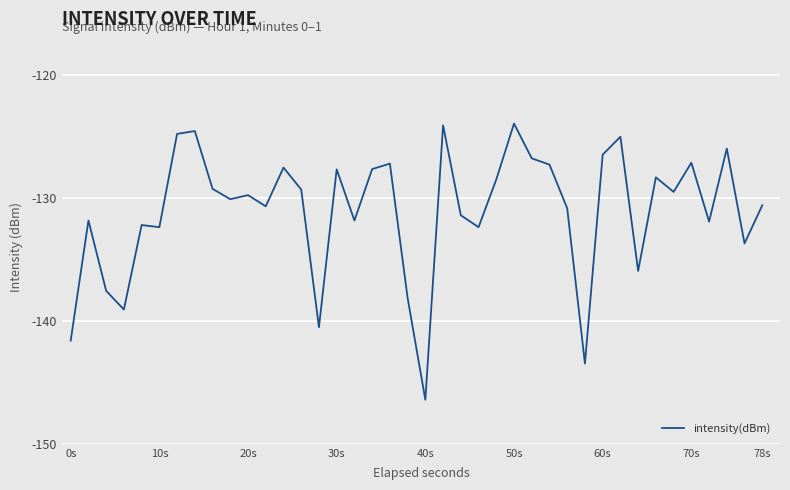

What is the difference between the maximum and minimum values?

22.4